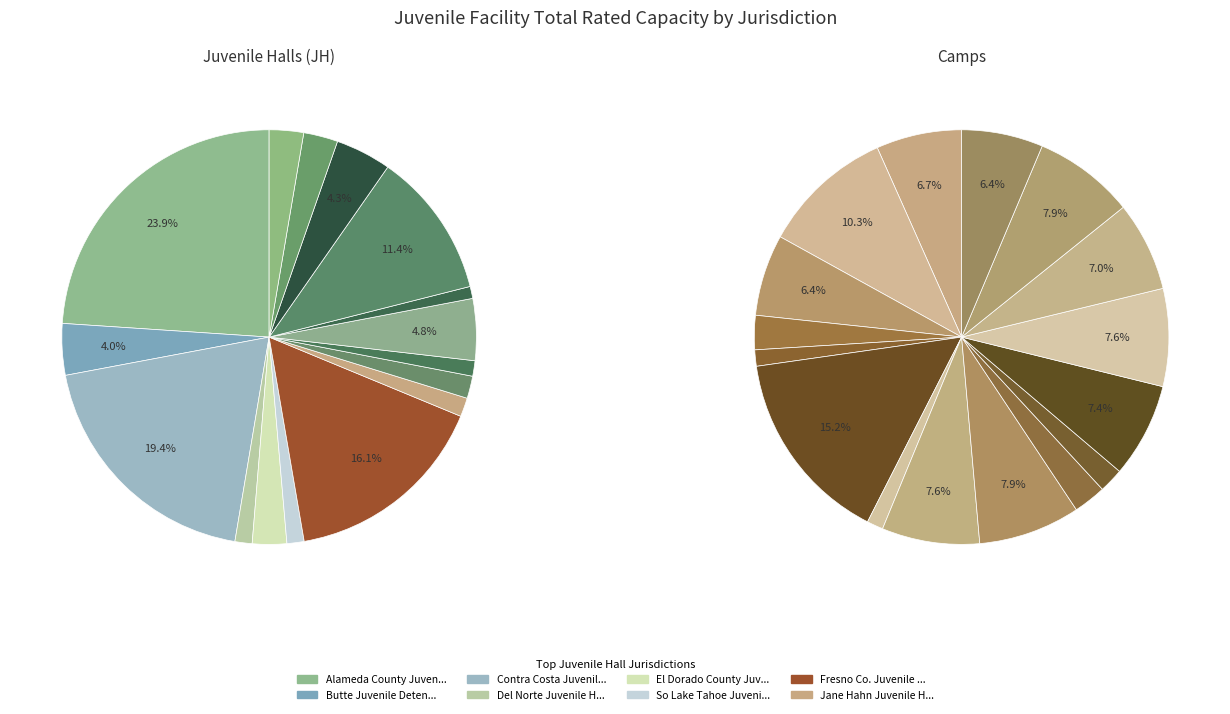

True or false: 15 accounts for 1% of the total.

False